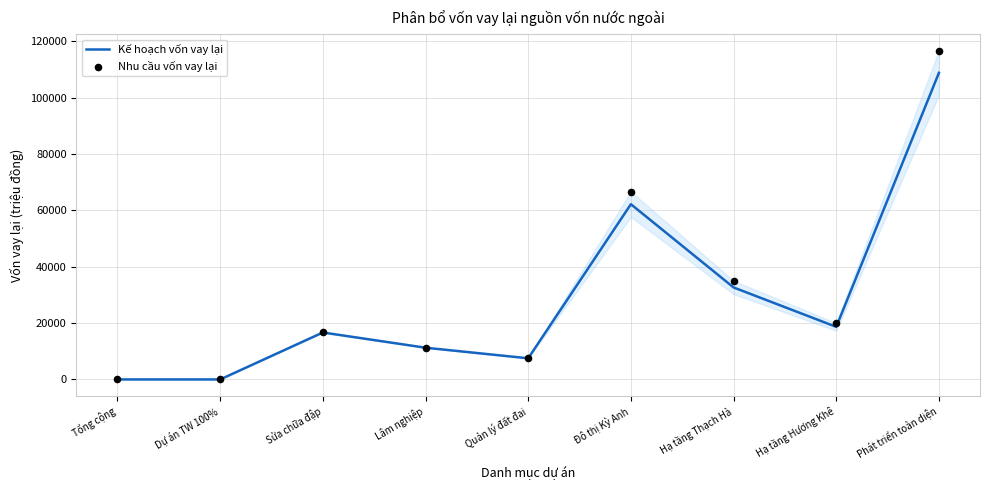

Which series reaches the maximum Y coordinate?

Nhu cầu vốn vay lại